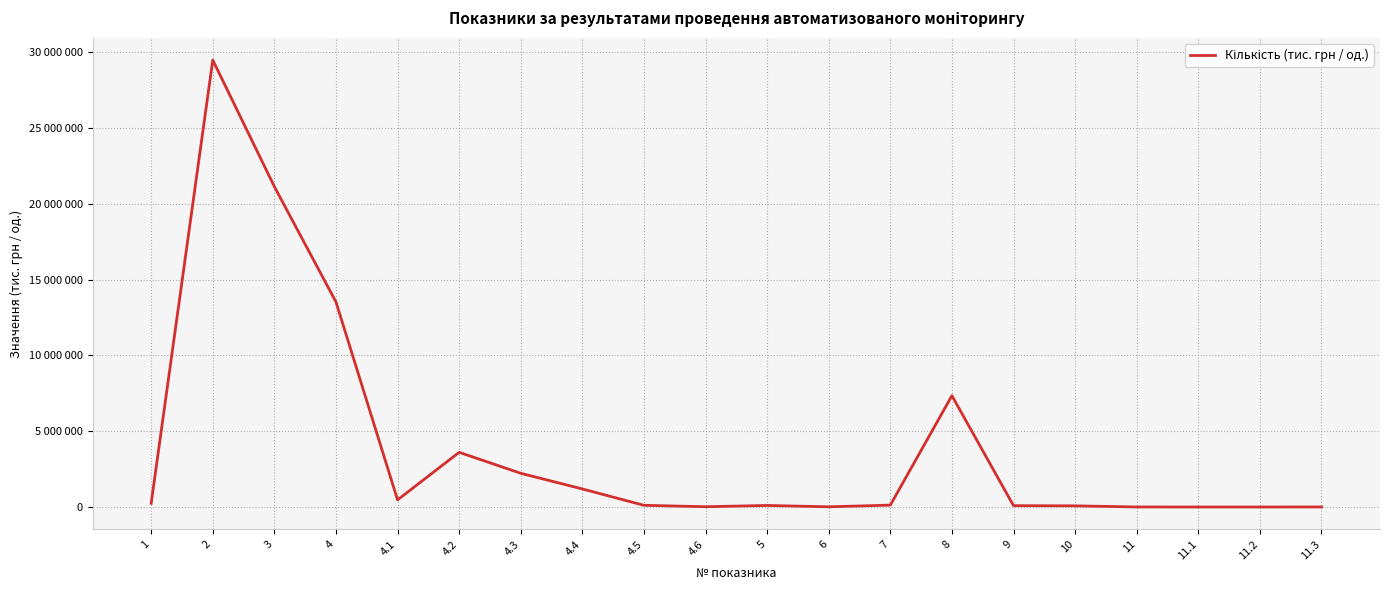

Is this an area chart (filled region under the line)?

No